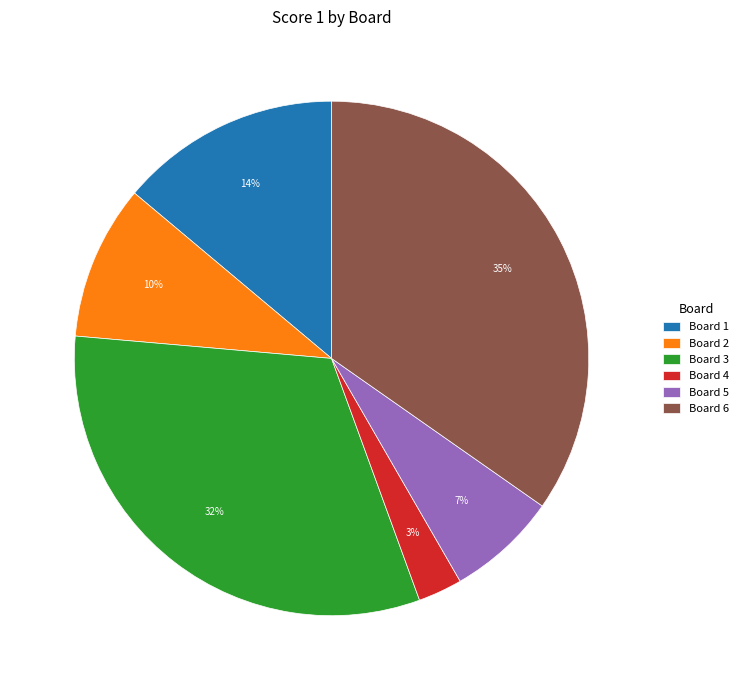

How many segments does this pie chart have?

6